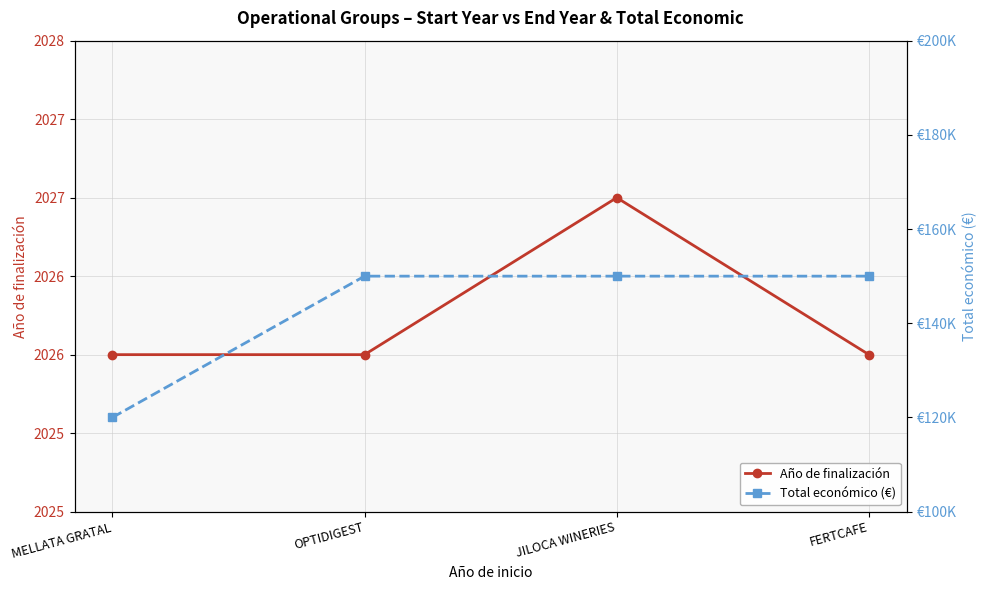

Count the Año de finalización values in the range 2026 to 2027.

4